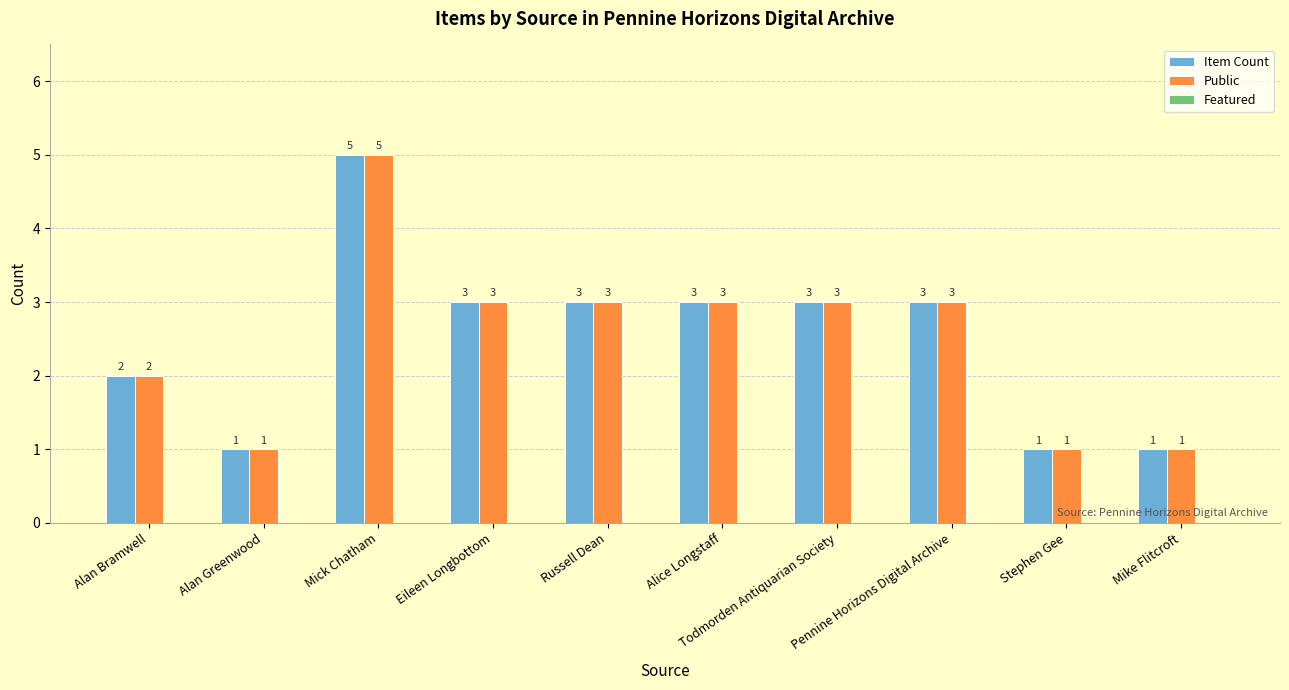

The Public series shows 1 at Mike Flitcroft. True or false?

True